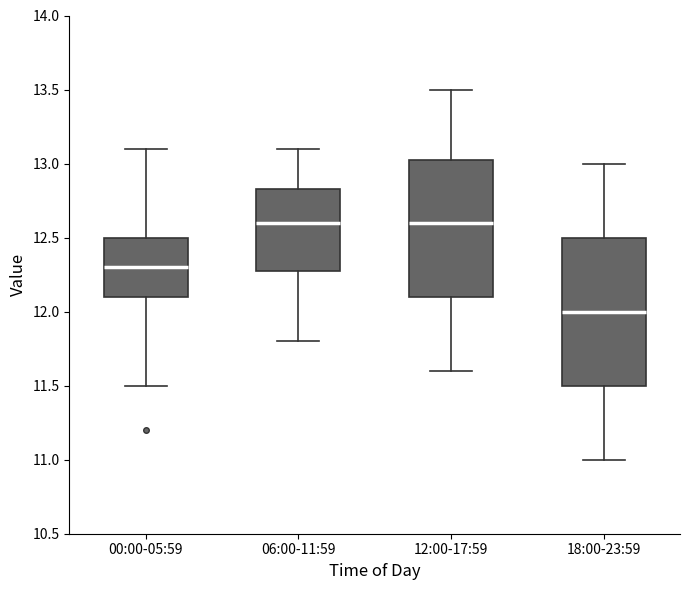

Comparing the boxes themselves (not the whiskers), which one is the tallest?

18:00-23:59